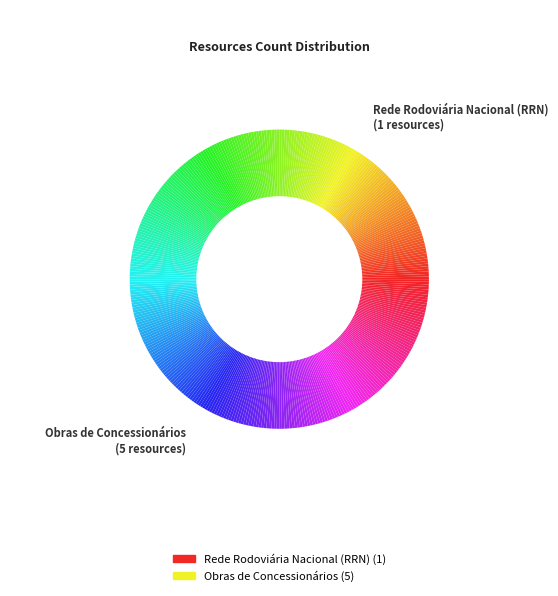

To the nearest percent, what percentage of the pie is Obras de Concessionários?

83%